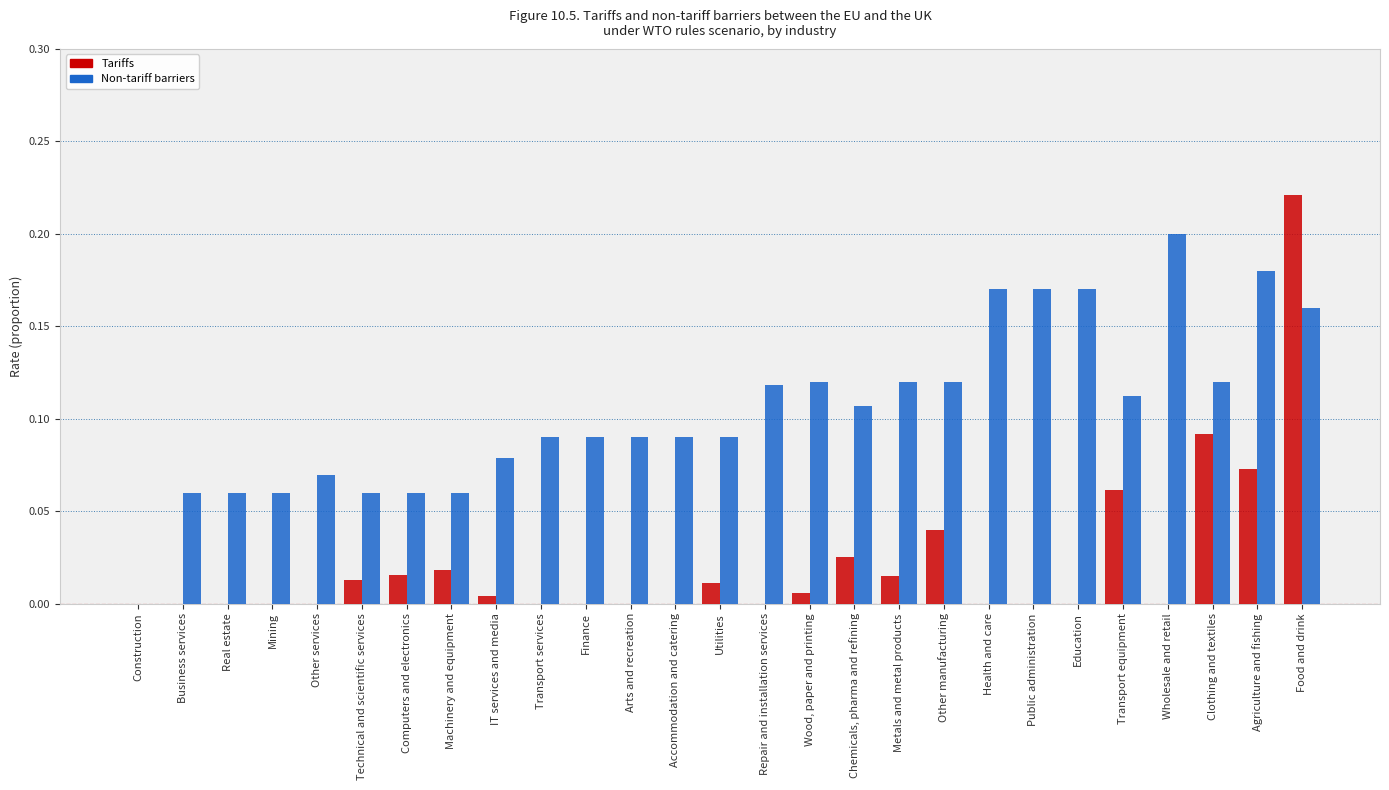

What is the sum of all Tariffs values?

0.6